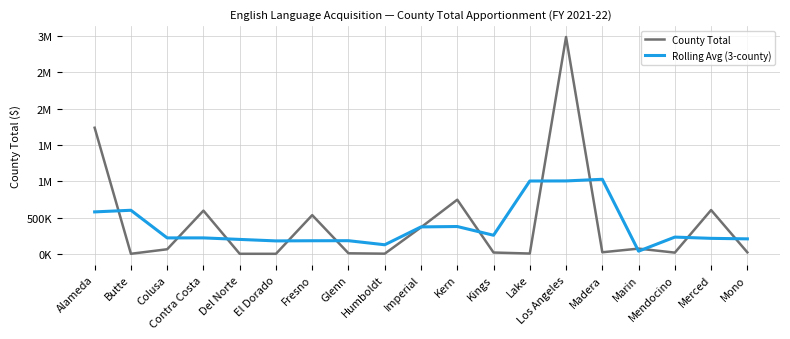

What are all the series names shown in the legend?

County Total, Rolling Avg (3-county)